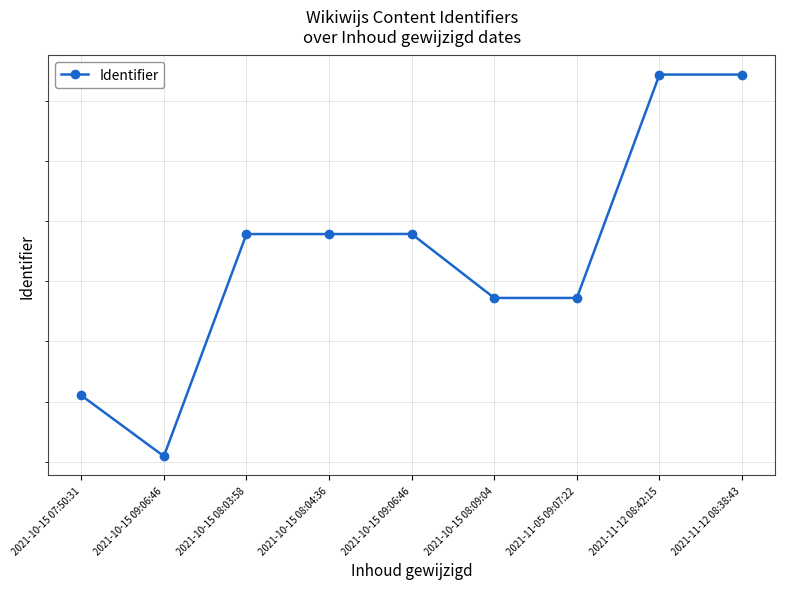

List the labels in order of value, smallest first.

2021-10-15 09:06:46, 2021-10-15 07:50:31, 2021-10-15 08:09:04, 2021-11-05 09:07:22, 2021-10-15 08:03:58, 2021-10-15 08:04:36, 2021-10-15 09:06:46, 2021-11-12 08:38:43, 2021-11-12 08:42:15